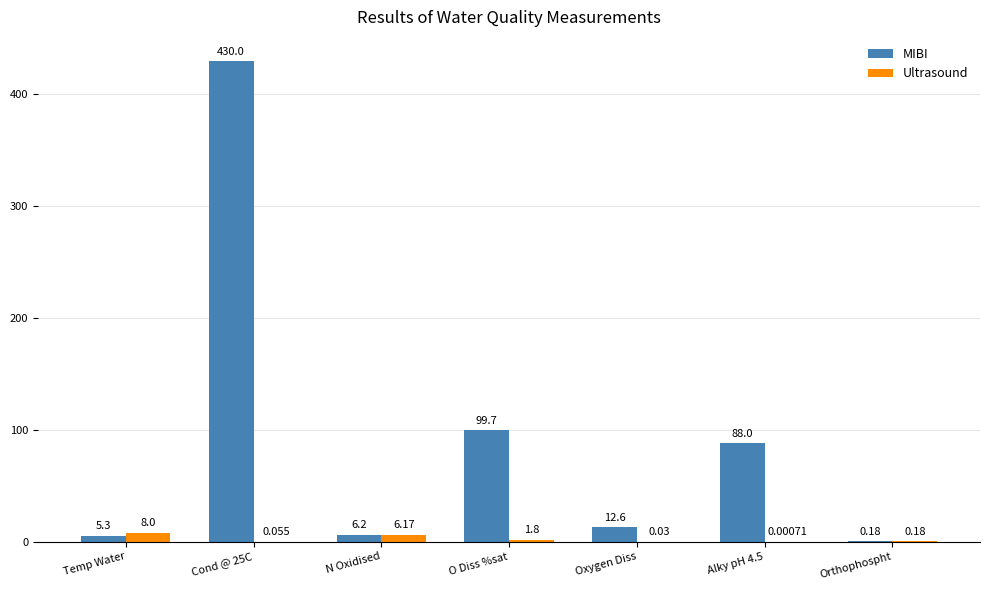

Does the chart contain stacked bars?

No